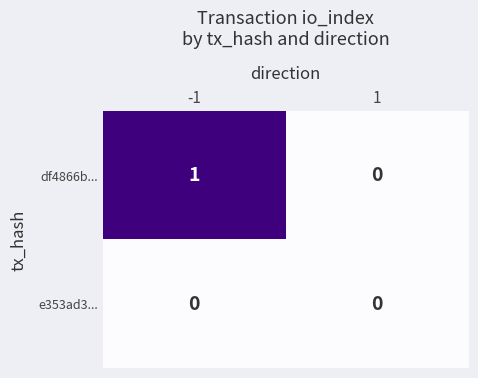

Rank the series by their maximum value, from highest to lowest.

df4866b..., e353ad3...